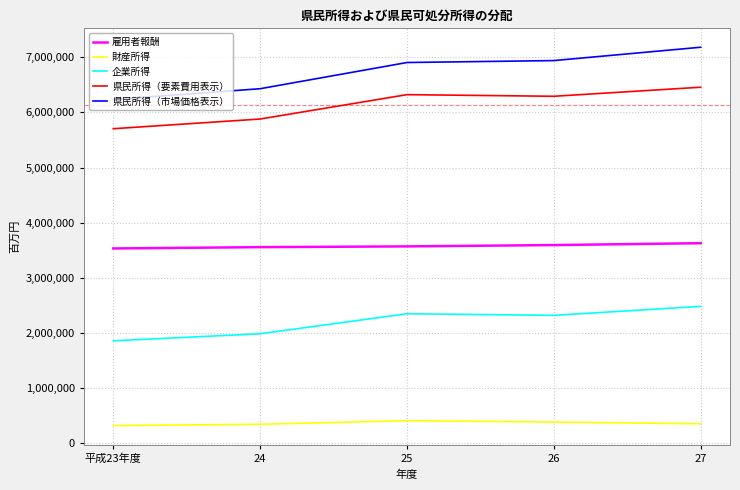

Which series has the largest range (max minus min)?

県民所得（市場価格表示）